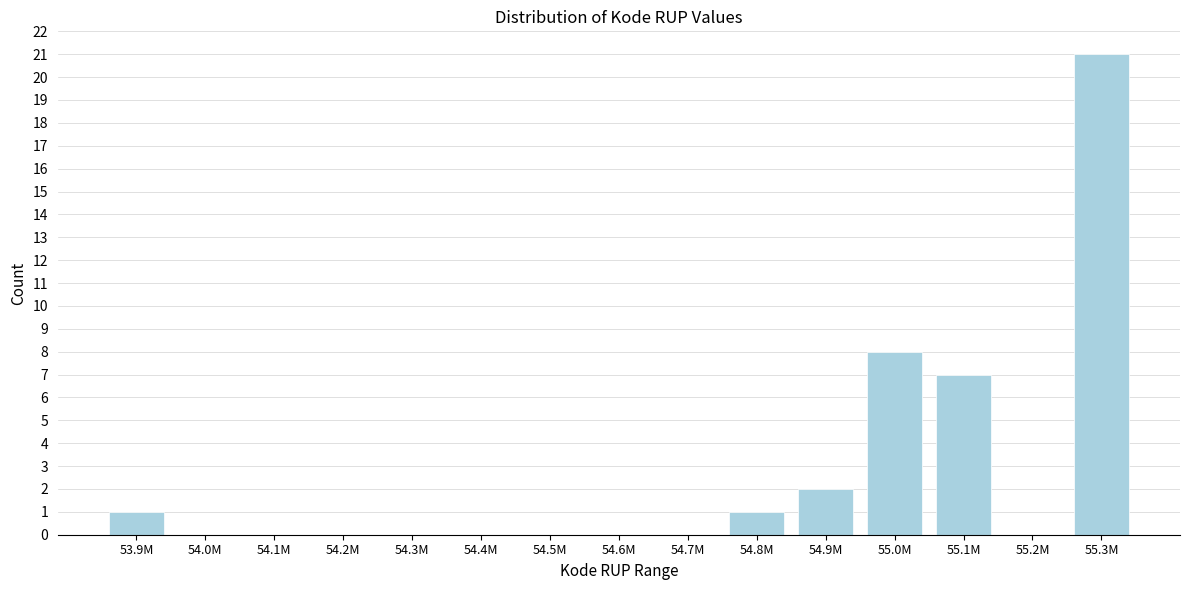

Reading left to right, transcribe all the data shown in this chart.

53.9M=1	54.0M=0	54.1M=0	54.2M=0	54.3M=0	54.4M=0	54.5M=0	54.6M=0	54.7M=0	54.8M=1	54.9M=2	55.0M=8	55.1M=7	55.2M=0	55.3M=21